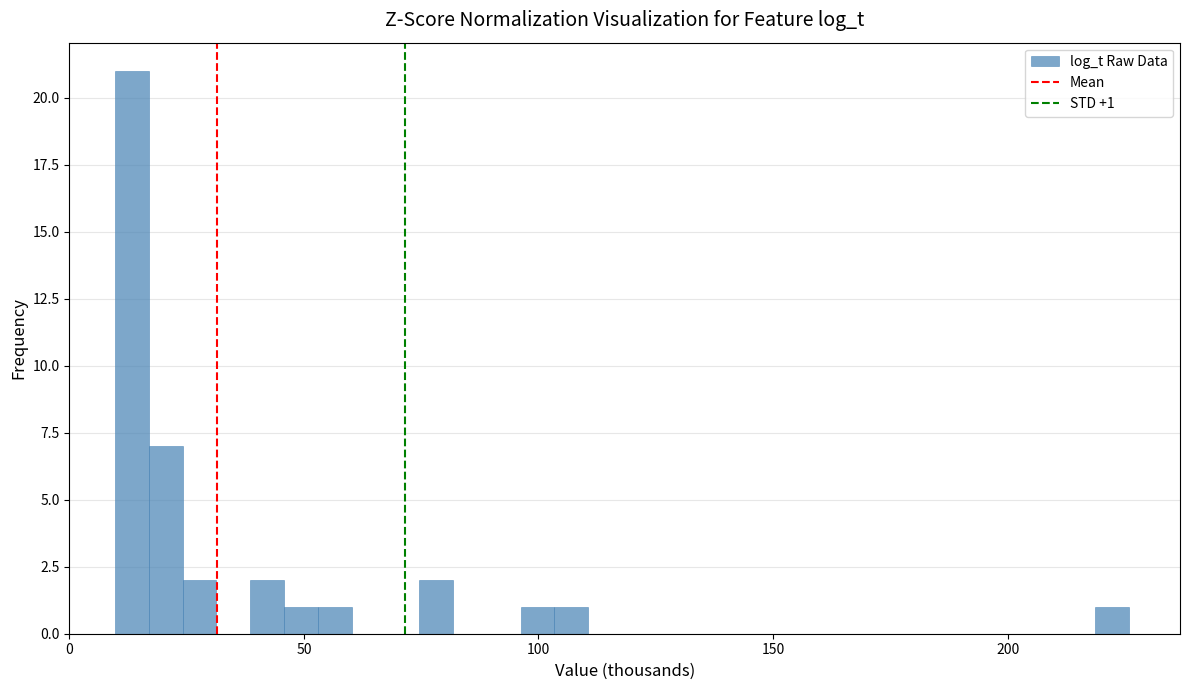

Around what value on the x-axis is the tallest bar? Give the approximate position of its centre, as read against the axis.

15